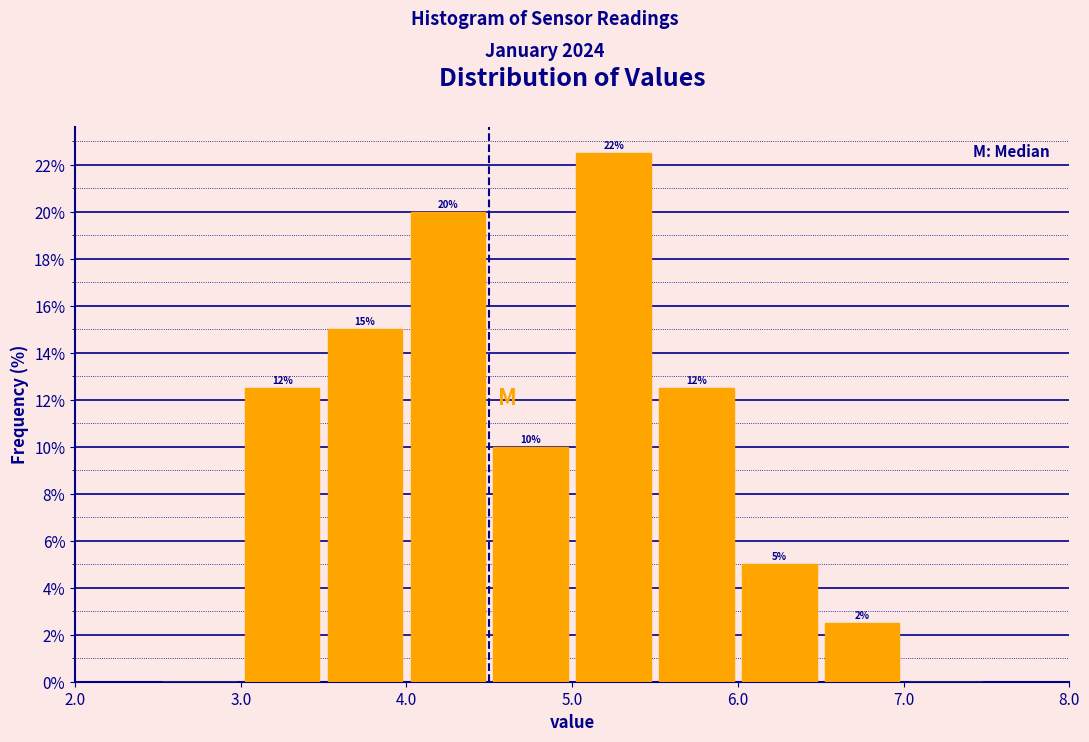

Which range on the x-axis has the tallest bar?

5.0 to 5.5